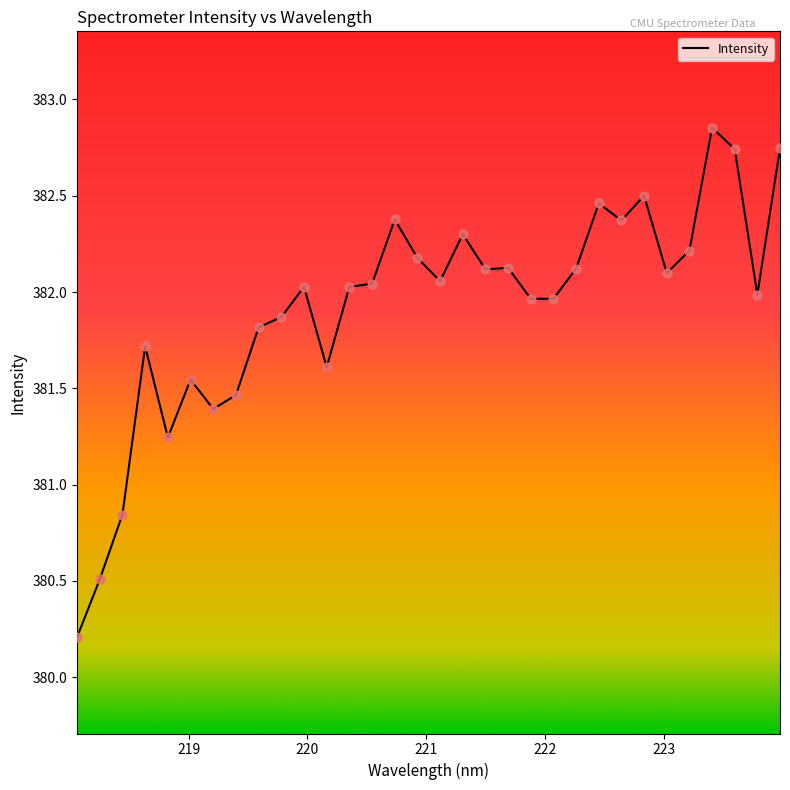

What is the difference between the maximum and minimum values?

2.6